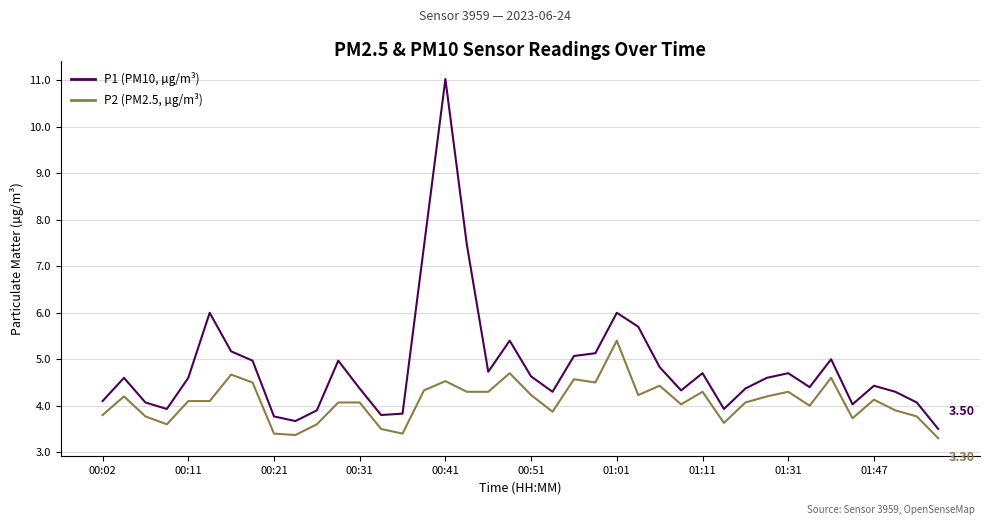

What is the maximum value shown in the chart?

11.0